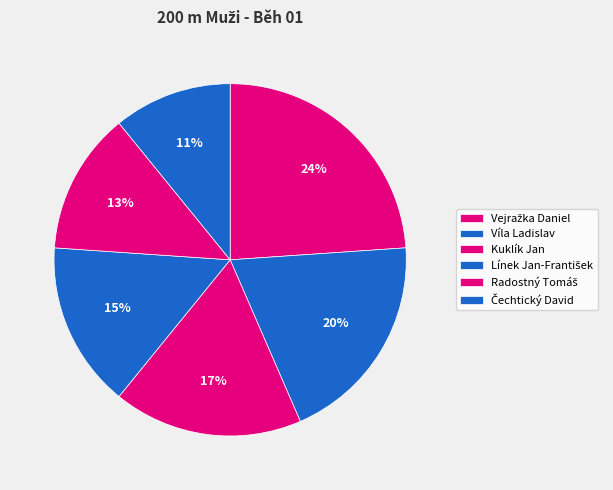

What percentage do Radostný Tomáš and Čechtický David together represent?

23.9%